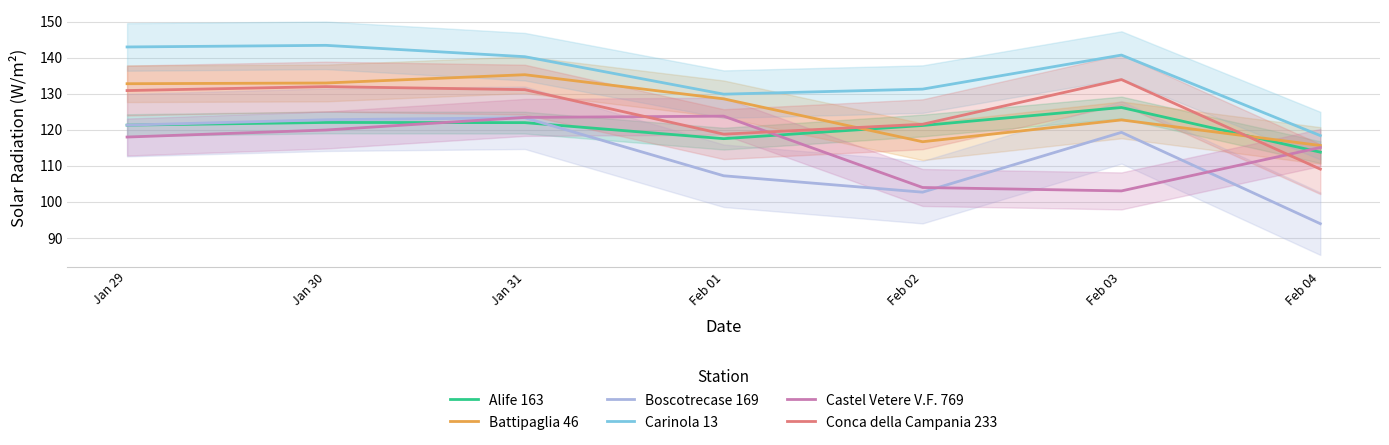

The value of Castel Vetere V.F. 769 at Feb 02 is 104.0. True or false?

True